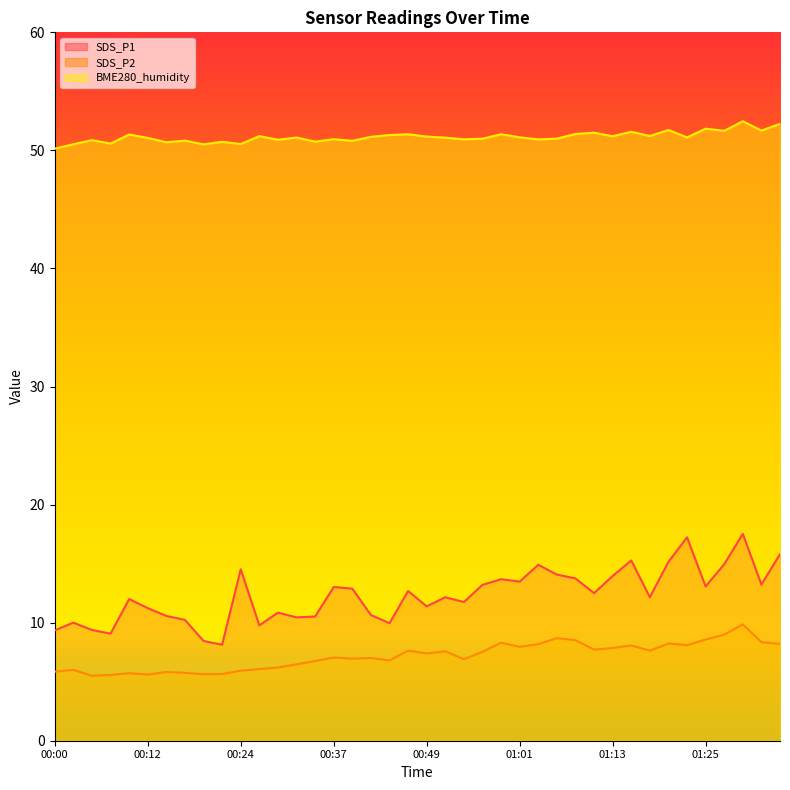

True or false: SDS_P2 and BME280_humidity intersect in this chart.

False